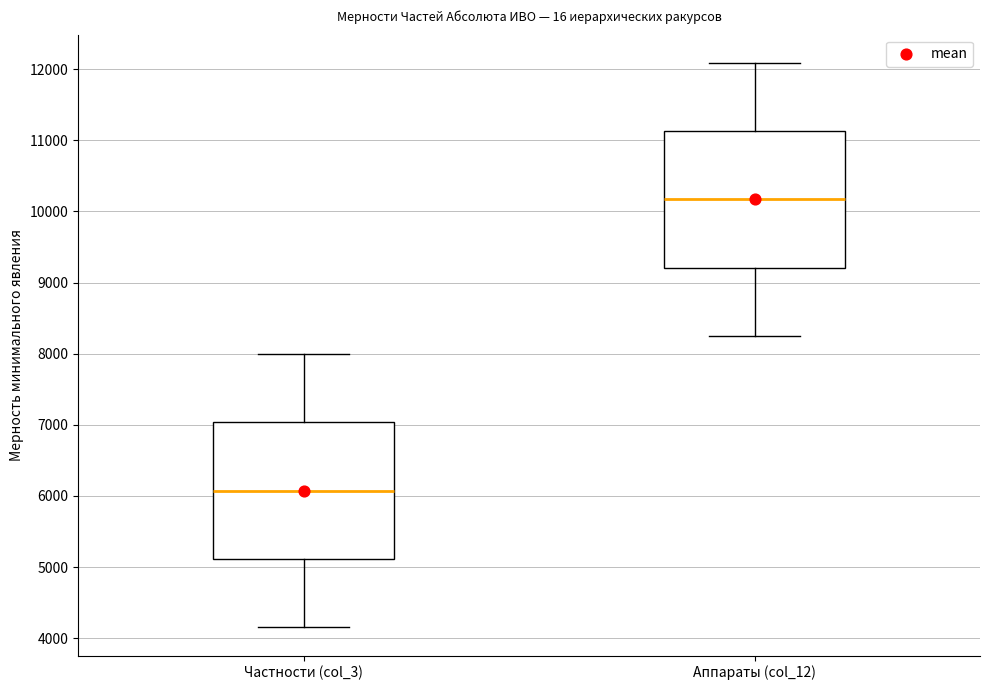

Reading left to right, transcribe this box plot: for each box, give where its median line is, the range the box spans, and where its two whiskers end, as read against the y-axis. The values are not printed on the chart, so give them approximately, as read against the axis.

Частности (col_3): median 6100, box 5100 to 7000, whiskers 4200 to 8000
Аппараты (col_12): median 10200, box 9200 to 11100, whiskers 8300 to 12100